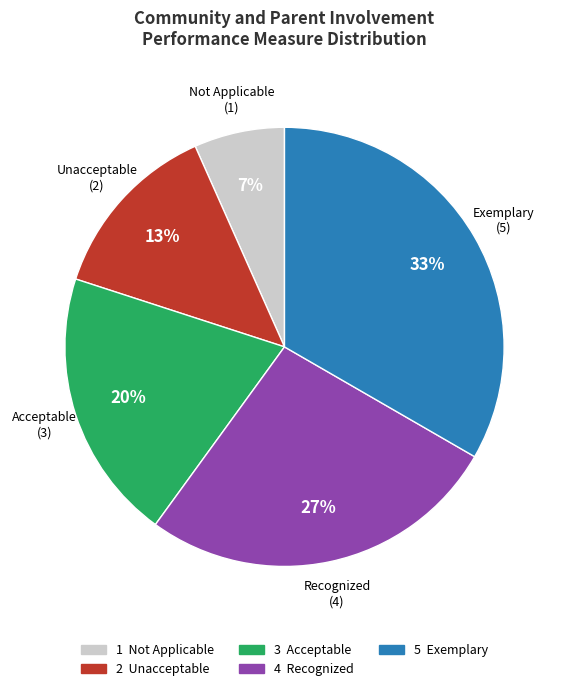

Count the number of slices in the pie.

5